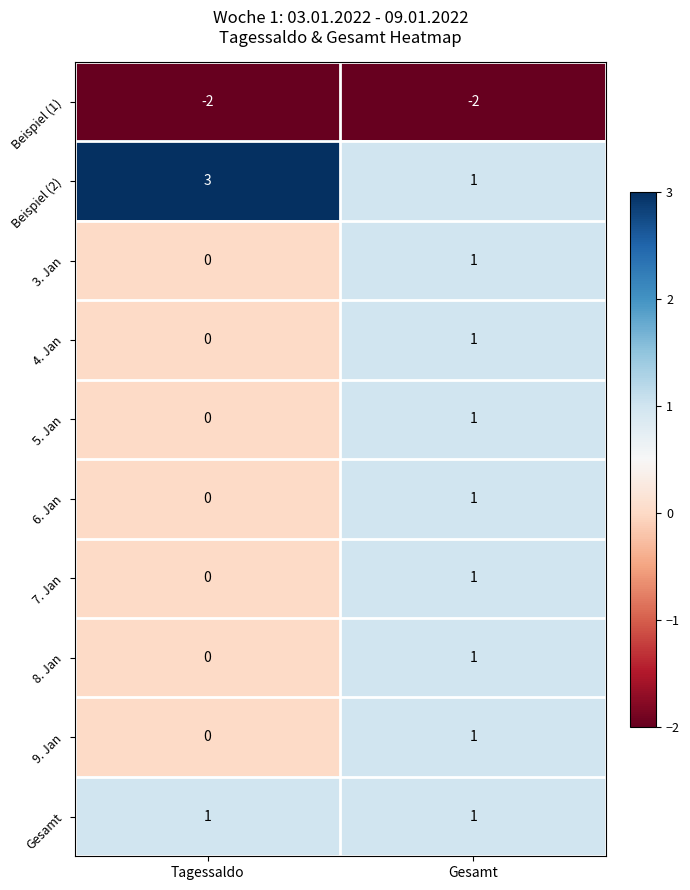

Rank the categories by 9. Jan value from highest to lowest.

Gesamt, Tagessaldo